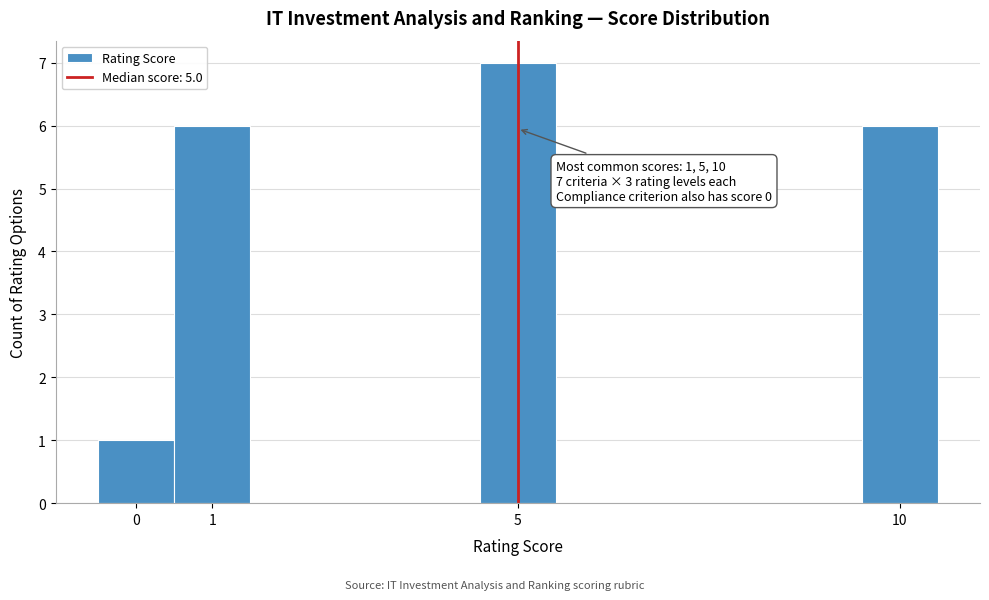

Which range on the x-axis has the tallest bar?

4.5 to 5.5